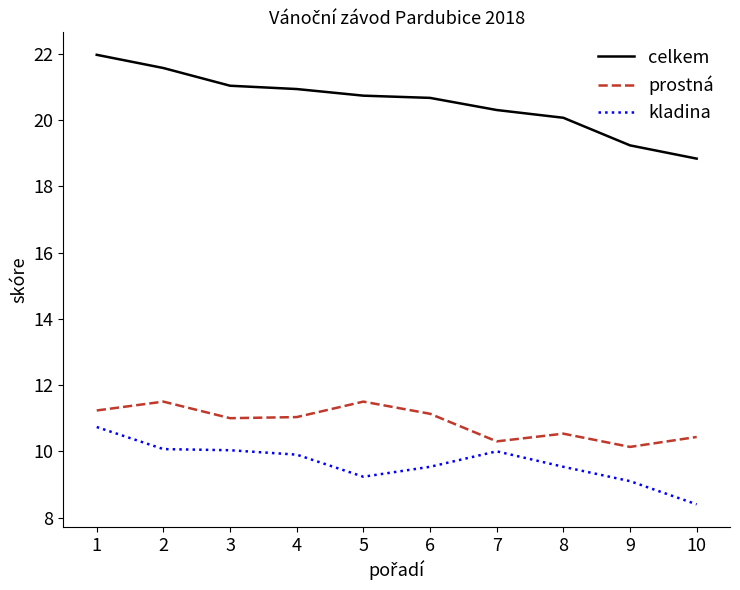

Does the chart have visible grid lines?

No